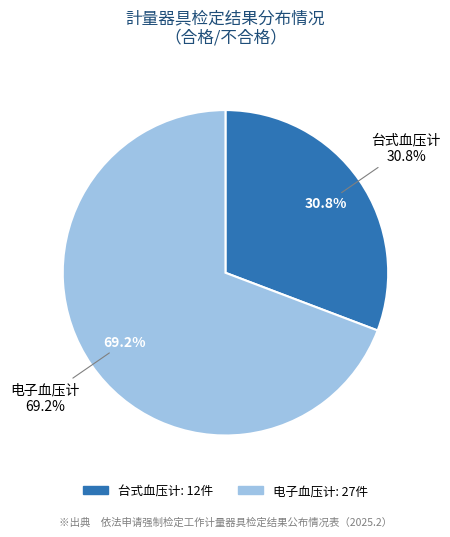

Between 台式血压计 and 电子血压计, which is larger?

电子血压计